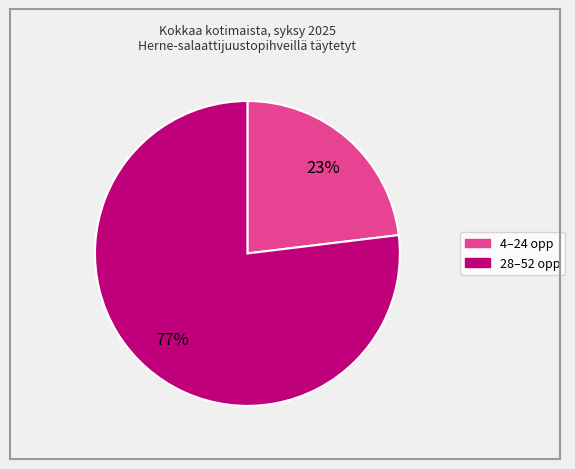

Does any single category account for the majority?

Yes